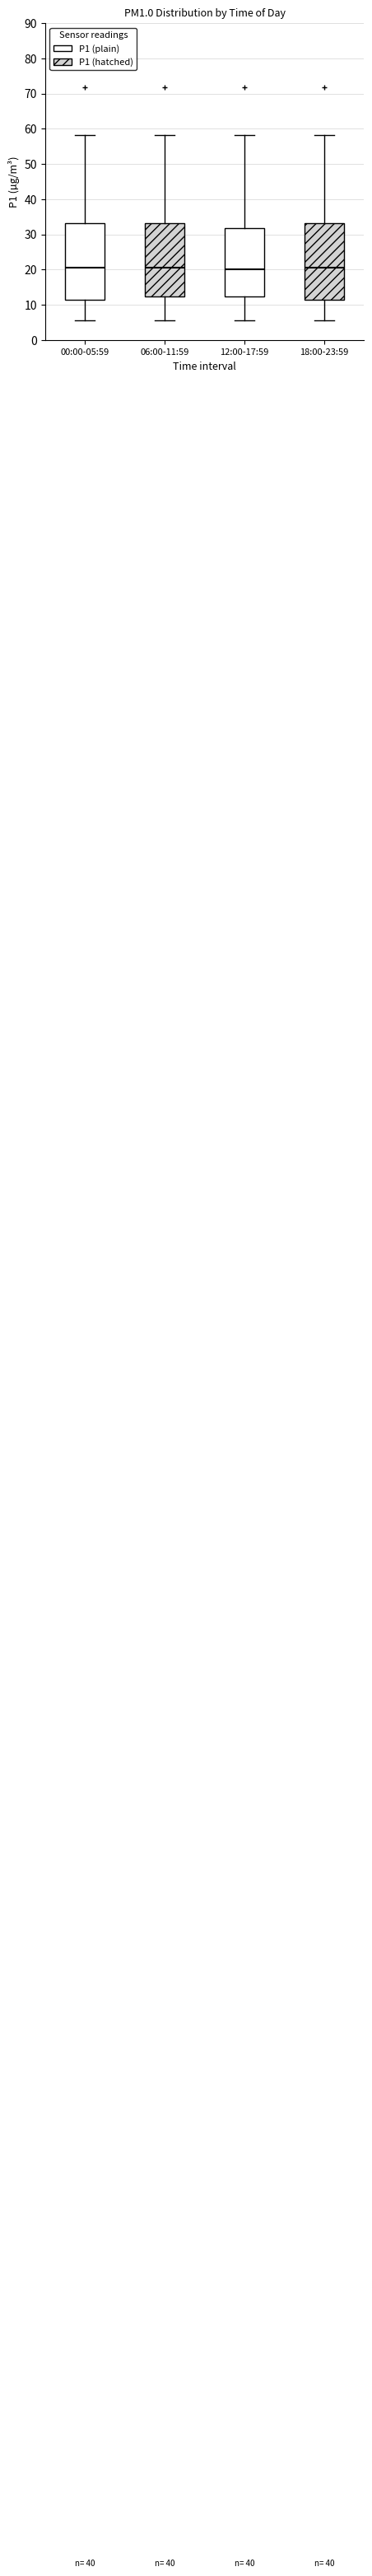

Where is the upper edge of the box for 00:00-05:59 on the y-axis? The values are not printed on the chart, so give them approximately, as read against the axis.

33